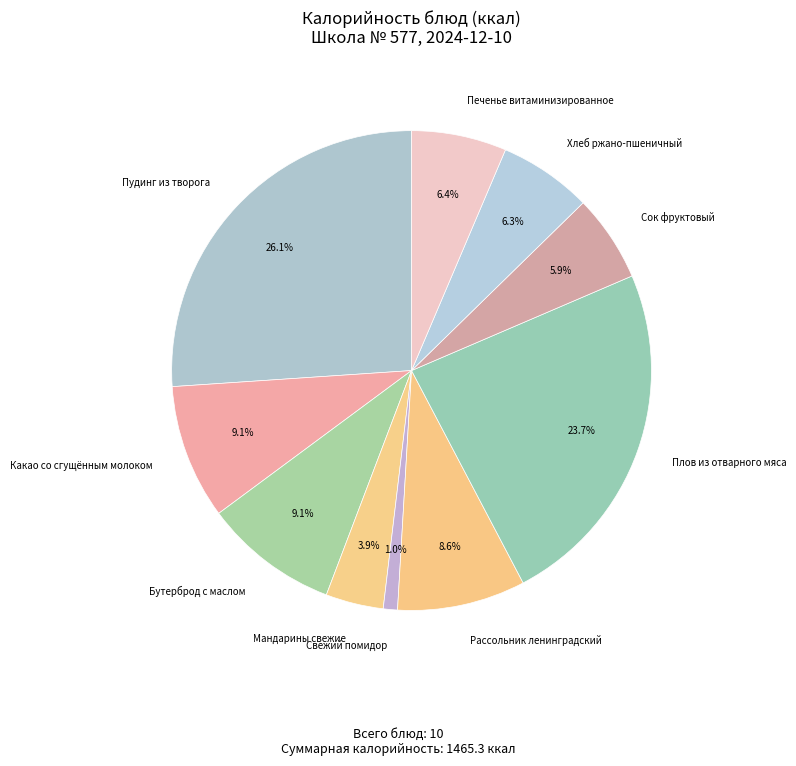

Rank the categories by value from lowest to highest.

Свежий помидор, Мандарины свежие, Сок фруктовый, Хлеб ржано-пшеничный, Печенье витаминизированное, Рассольник ленинградский, Какао со сгущённым молоком, Бутерброд с маслом, Плов из отварного мяса, Пудинг из творога